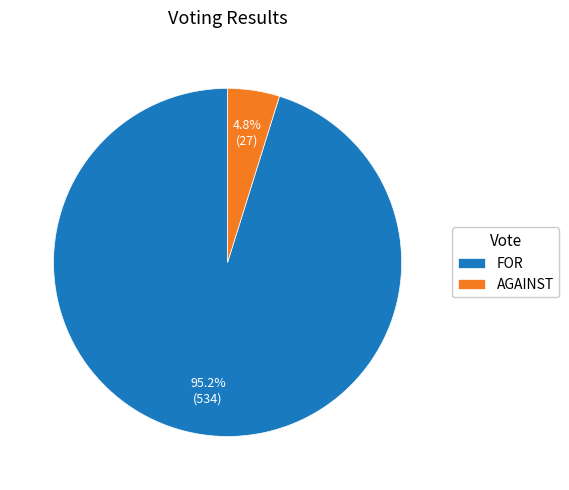

Which slice is the smallest?

AGAINST